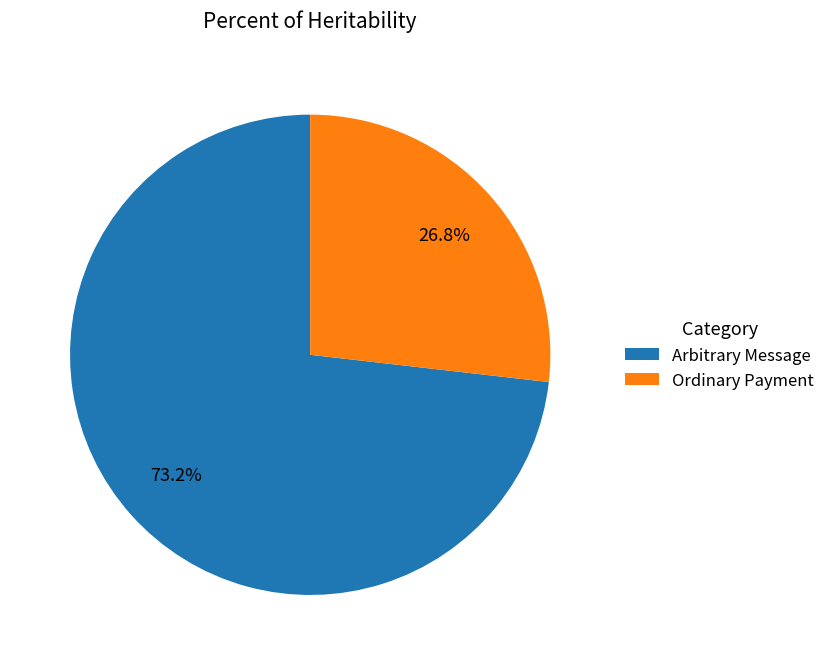

Which category accounts for the majority?

Arbitrary Message